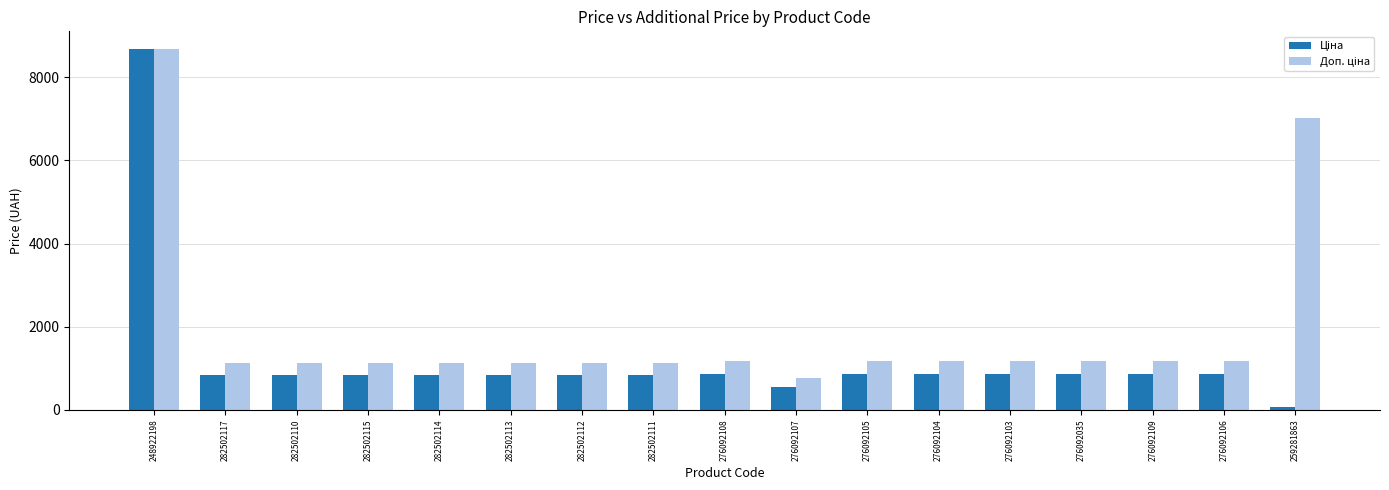

What is the total value across all series at 282502115?

1960.4